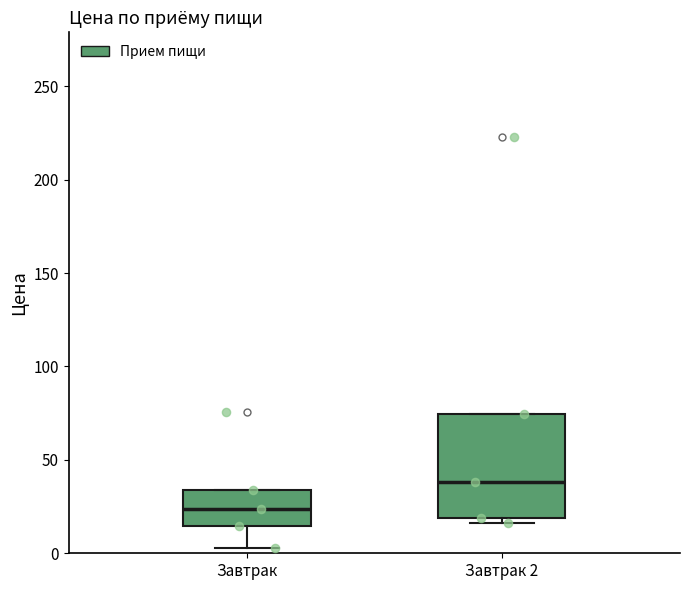

Reading left to right, transcribe this box plot: for each box, give where its median line is, the range the box spans, and where its two whiskers end, as read against the y-axis. The values are not printed on the chart, so give them approximately, as read against the axis.

Завтрак: median 25, box 15 to 35, whiskers 5 to 35
Завтрак 2: median 40, box 20 to 75, whiskers 15 to 75